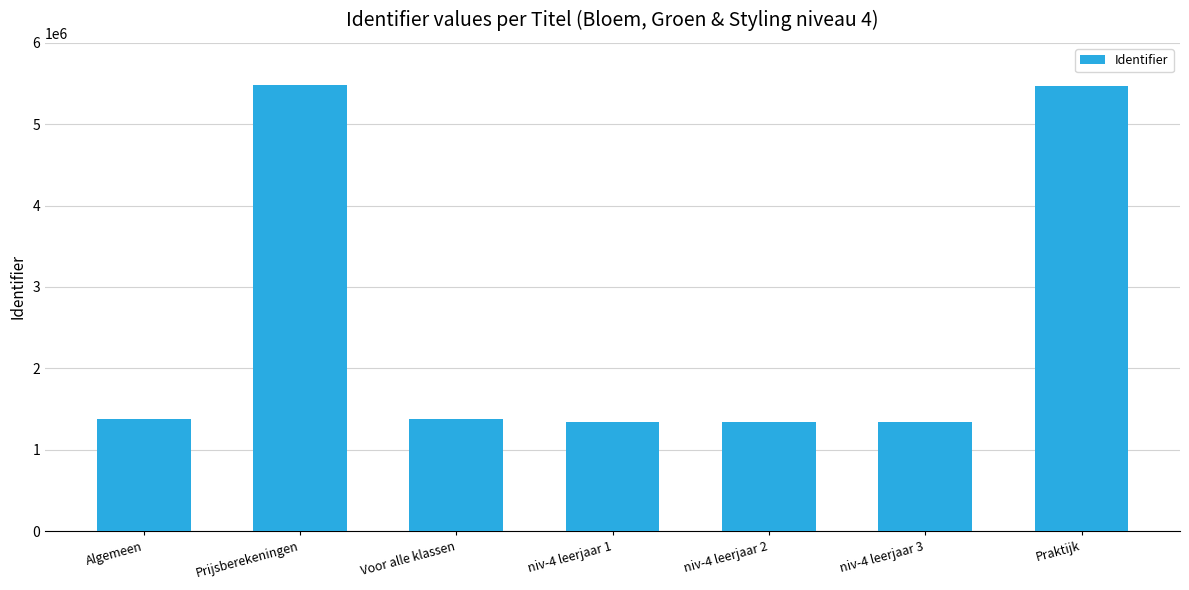

What is the average value?

2531755